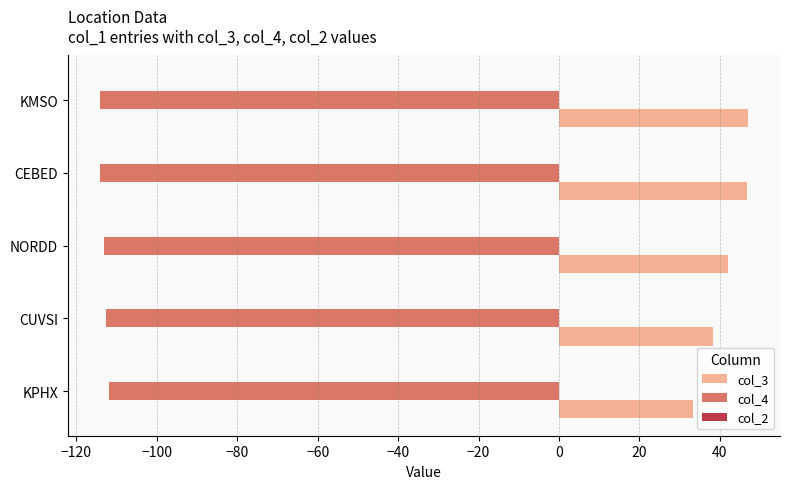

Read the col_3 value at CUVSI.

38.2